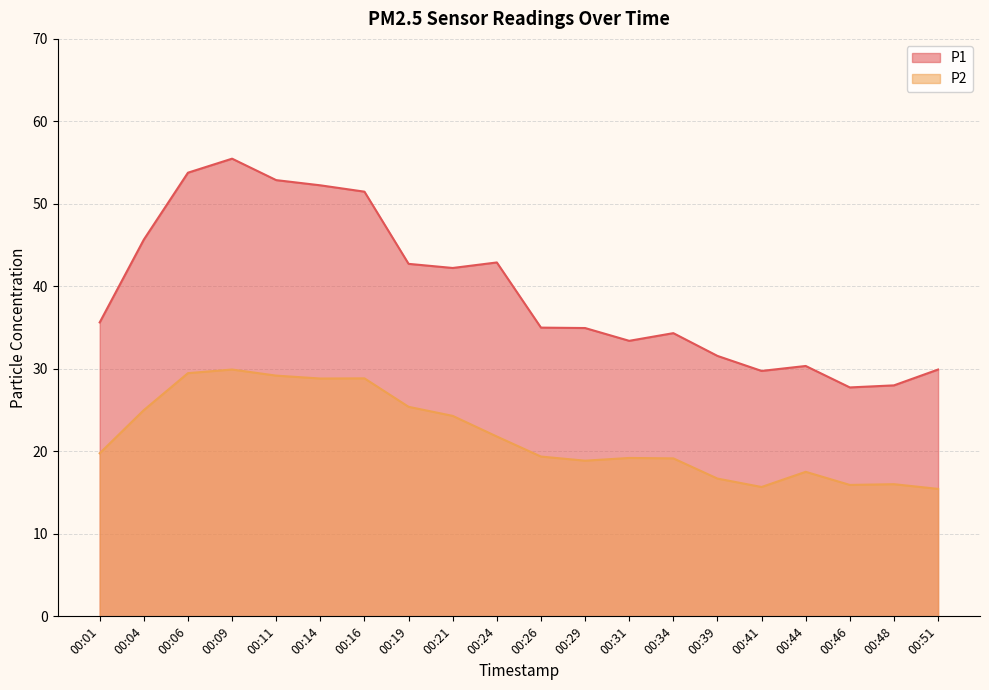

True or false: P2 and P1 intersect in this chart.

False